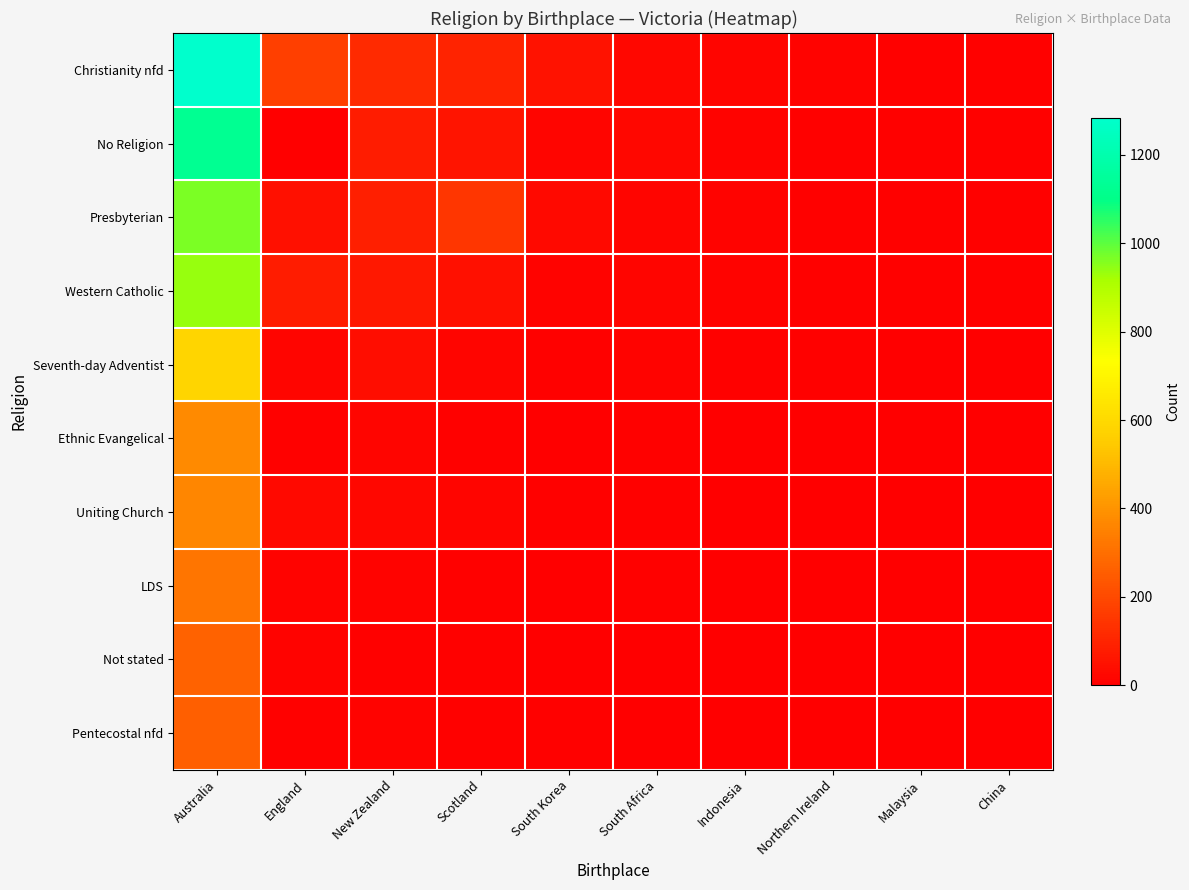

Reading right to left, list all the values displayed in this chart.

Christianity nfd: China=9.8	Malaysia=9.8	Northern Ireland=11.1	Indonesia=15.1	South Africa=23.2	South Korea=55.0	Scotland=100.0	New Zealand=120.0	England=174.0	Australia=1284.0
No Religion: China=8.6	Malaysia=8.6	Northern Ireland=9.8	Indonesia=13.3	South Africa=20.3	South Korea=20.0	Scotland=60.0	New Zealand=80.0	England=0.0	Australia=1126.0
Presbyterian: China=7.4	Malaysia=7.4	Northern Ireland=8.4	Indonesia=11.4	South Africa=17.4	South Korea=30.0	Scotland=150.0	New Zealand=90.0	England=50.0	Australia=964.0
Western Catholic: China=7.1	Malaysia=7.2	Northern Ireland=8.1	Indonesia=11.0	South Africa=16.9	South Korea=15.0	Scotland=50.0	New Zealand=70.0	England=80.0	Australia=934.0
Seventh-day Adventist: China=4.5	Malaysia=4.5	Northern Ireland=5.1	Indonesia=6.9	South Africa=10.5	South Korea=8.0	Scotland=20.0	New Zealand=40.0	England=20.0	Australia=583.0
Ethnic Evangelical: China=2.9	Malaysia=2.9	Northern Ireland=3.3	Indonesia=4.4	South Africa=6.8	South Korea=5.0	Scotland=8.0	New Zealand=20.0	England=10.0	Australia=376.0
Uniting Church: China=2.8	Malaysia=2.8	Northern Ireland=3.2	Indonesia=4.3	South Africa=6.6	South Korea=10.0	Scotland=18.0	New Zealand=25.0	England=30.0	Australia=366.0
LDS: China=2.4	Malaysia=2.4	Northern Ireland=2.7	Indonesia=3.7	South Africa=5.7	South Korea=4.0	Scotland=10.0	New Zealand=15.0	England=15.0	Australia=317.0
Not stated: China=2.1	Malaysia=2.1	Northern Ireland=2.3	Indonesia=3.2	South Africa=4.9	South Korea=3.0	Scotland=8.0	New Zealand=10.0	England=12.0	Australia=270.0
Pentecostal nfd: China=2.0	Malaysia=2.0	Northern Ireland=2.2	Indonesia=3.1	South Africa=4.7	South Korea=6.0	Scotland=6.0	New Zealand=12.0	England=8.0	Australia=259.0